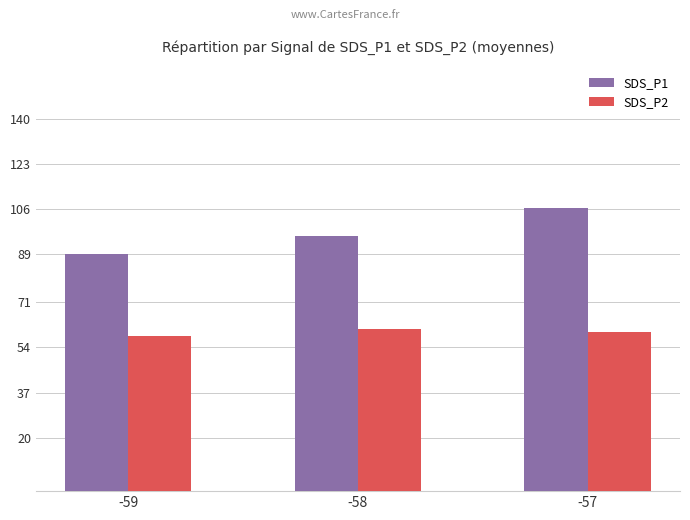

How many categories are shown in the chart?

3